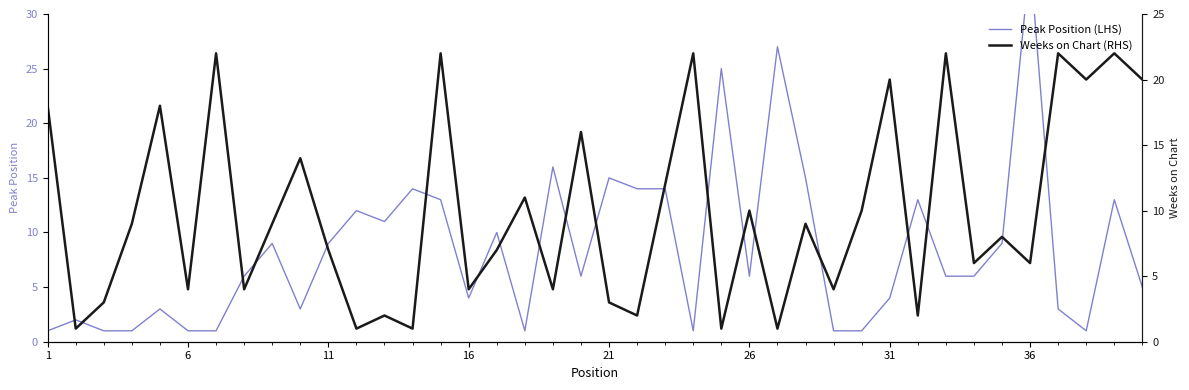

The Weeks on Chart (RHS) series shows 21 at 22. True or false?

False